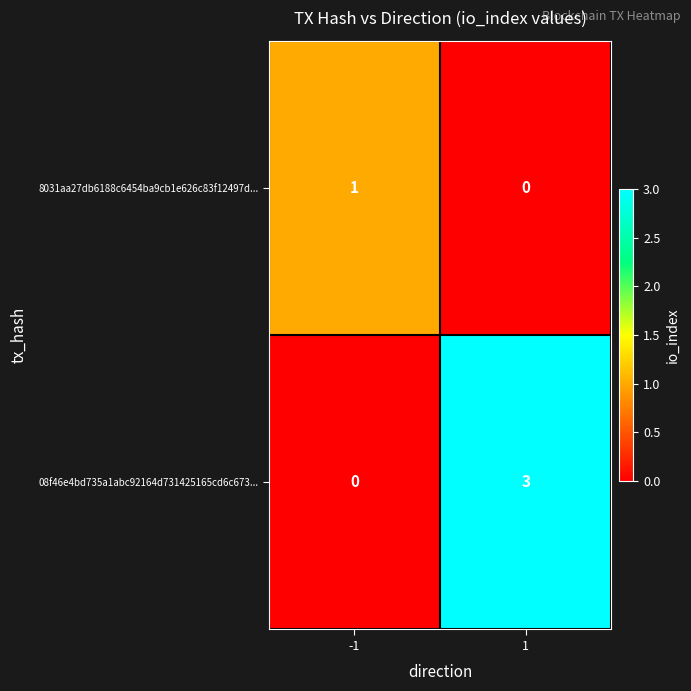

Reading left to right, extract all data points from this chart.

8031aa27db6188c6454ba9cb1e626c83f12497d...: 1	0
08f46e4bd735a1abc92164d731425165cd6c673...: 0	3